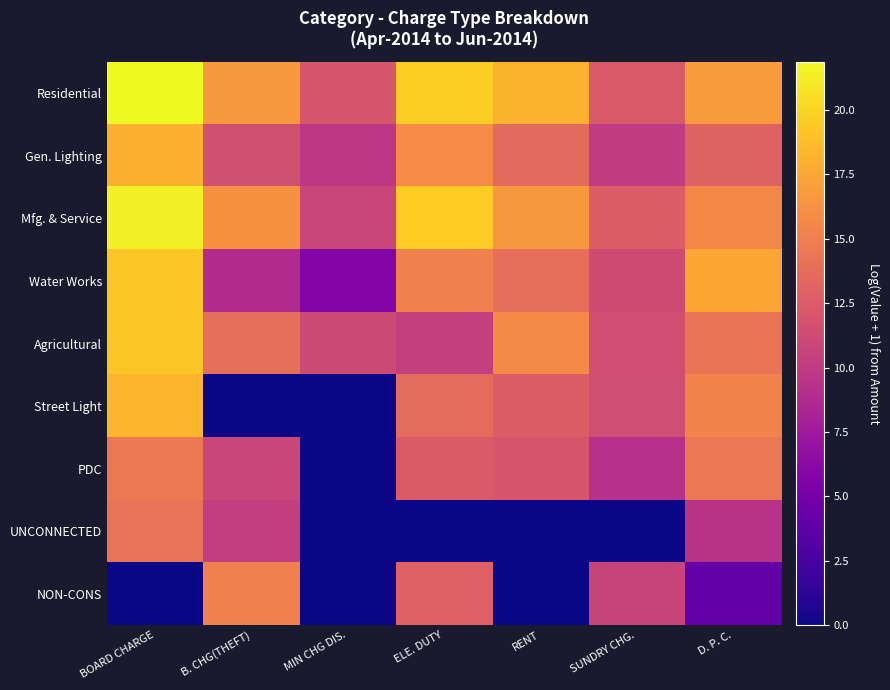

What is the total value across all series at RENT?

102.5